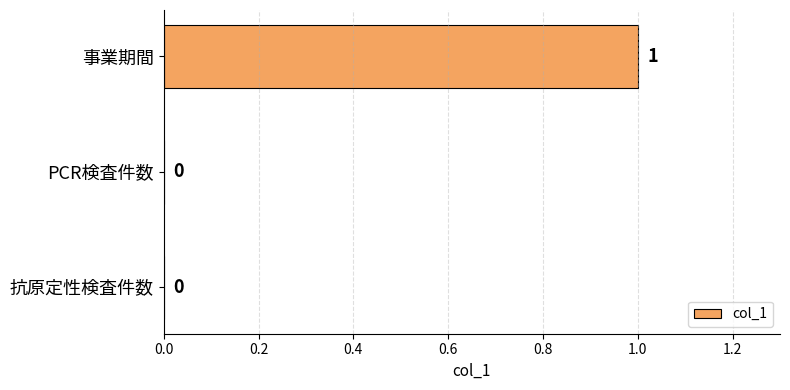

How many values are above zero?

1